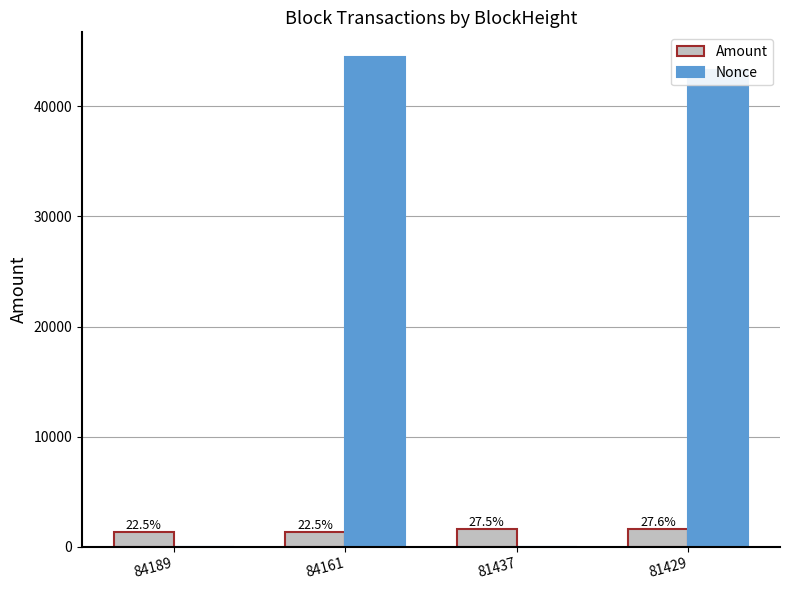

Which series has the largest total across all categories?

Nonce